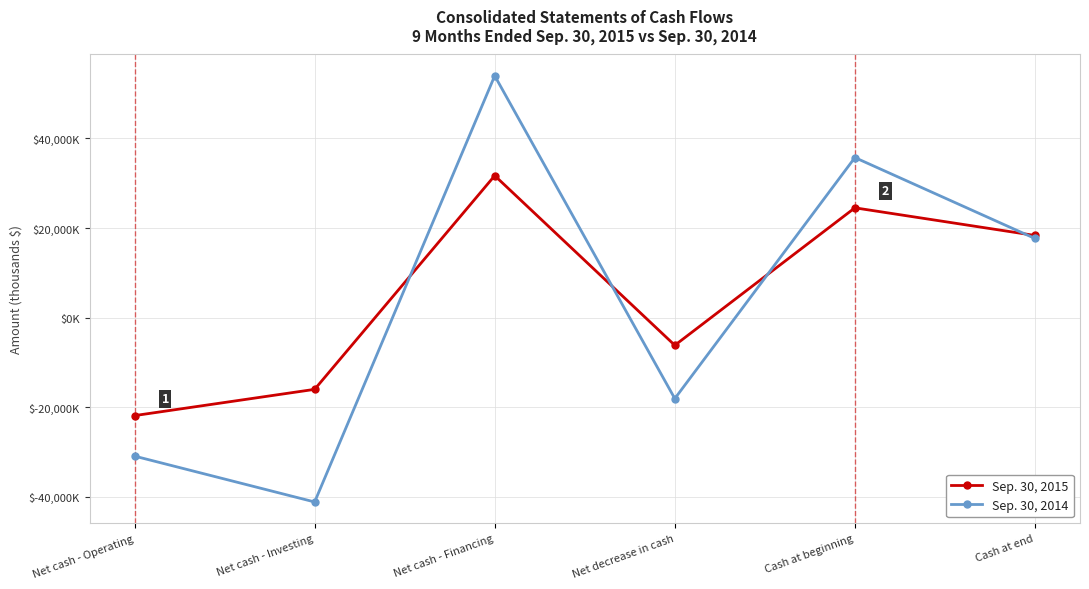

Does the chart display data point markers on the line(s)?

Yes